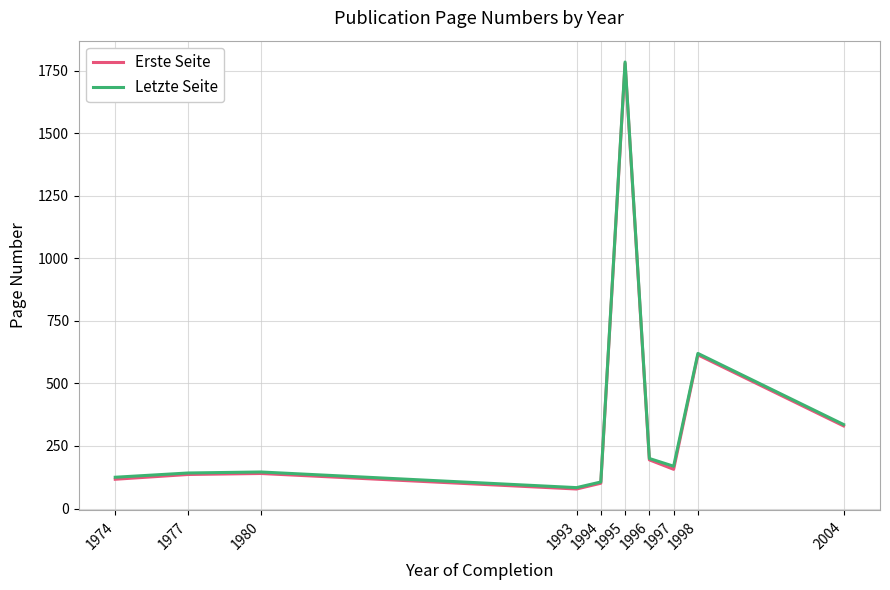

How many values in the Erste Seite series exceed 156?

5